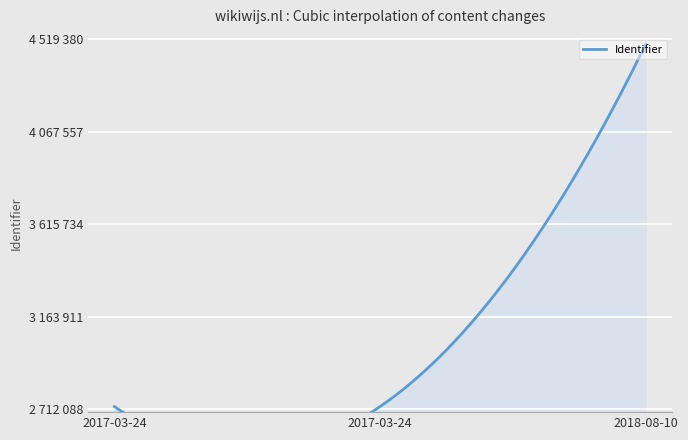

What is the change in value from 2017-03-24 to 2018-08-10?

+1771179